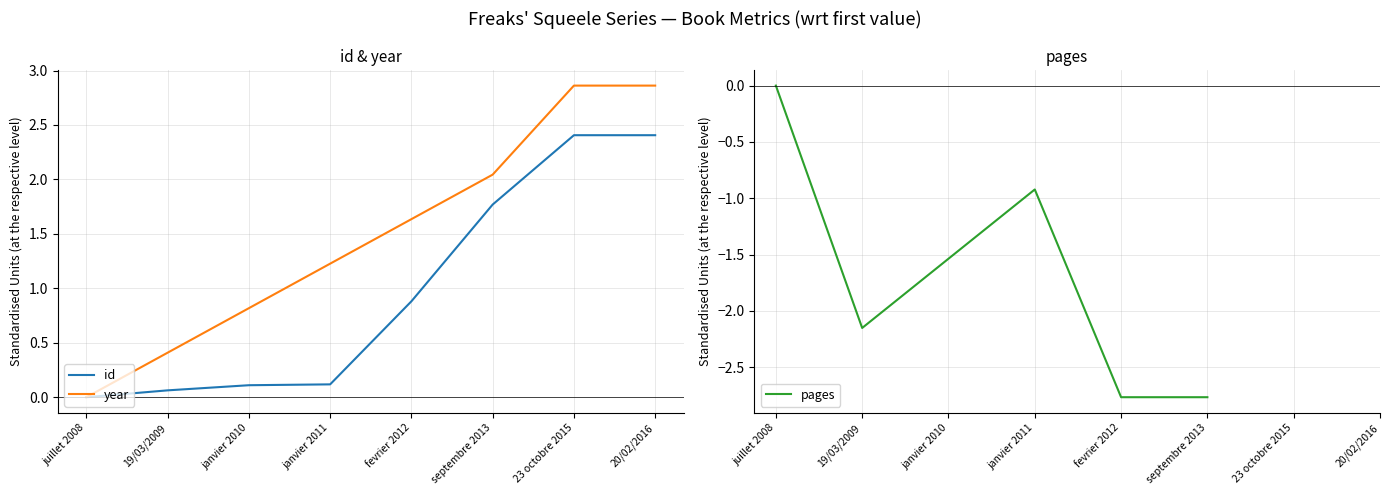

What position from the right is fevrier 2012?

4